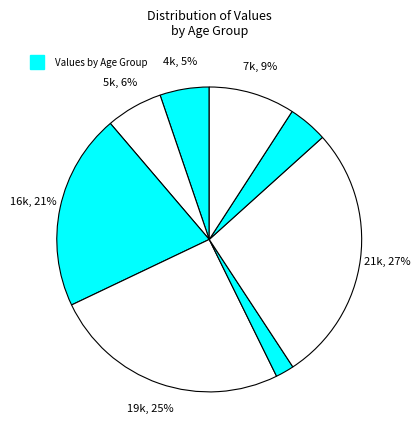

Which category has the smallest portion of the pie?

23